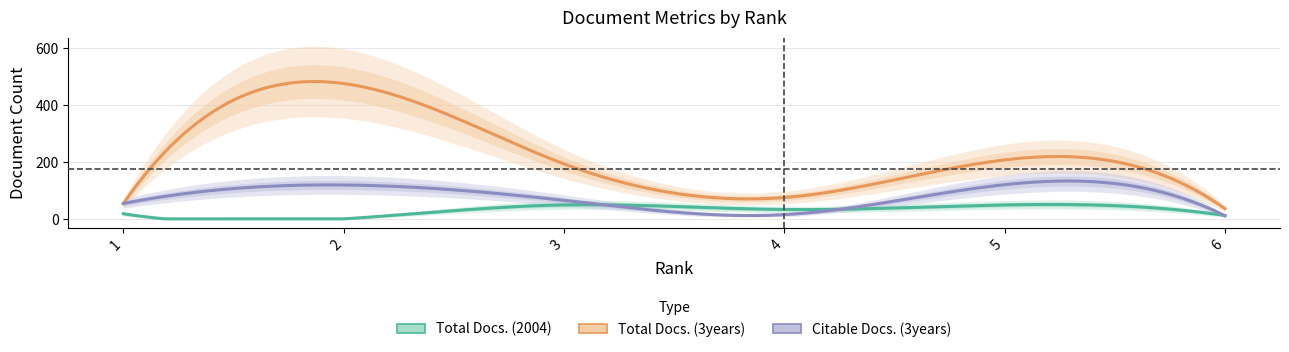

Which series changed the most between 4 and 6?

Total Docs. (3years)